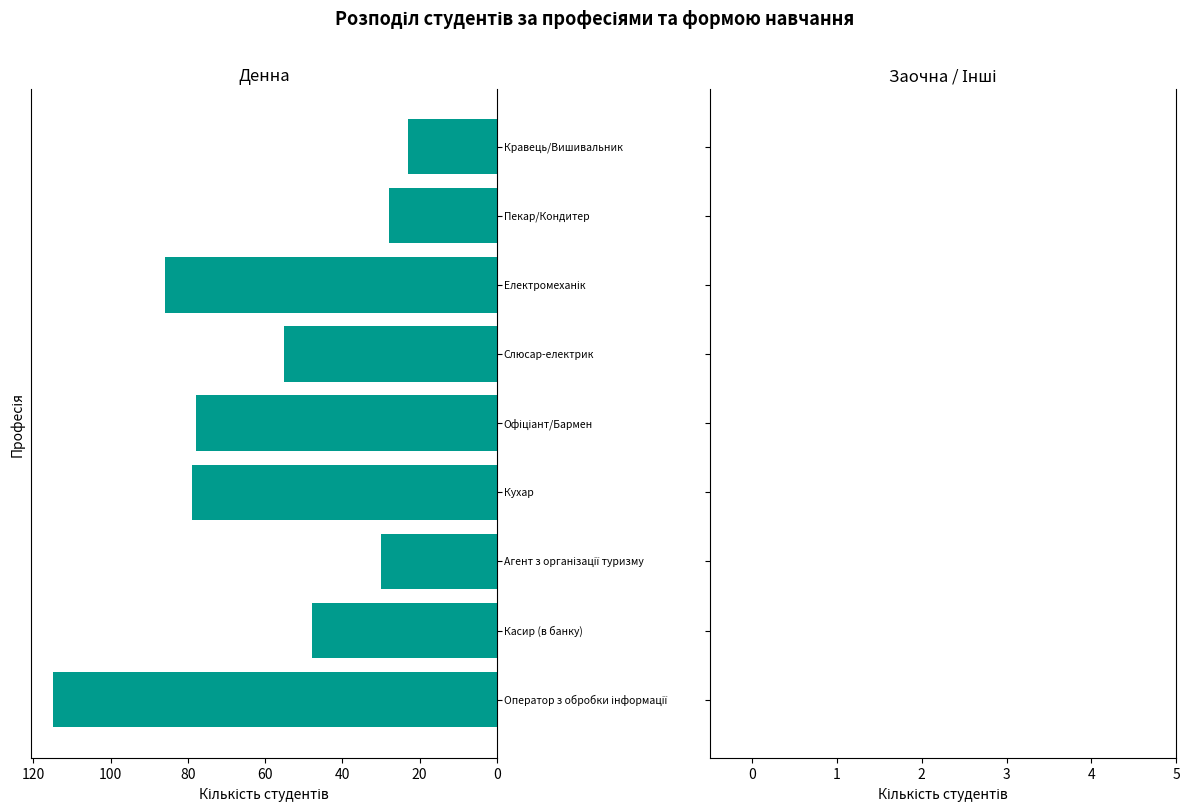

What is the difference between the maximum and second lowest values?

87